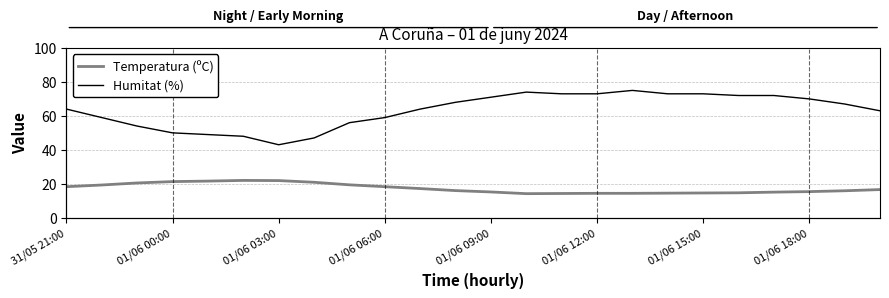

What is the difference between the second highest and minimum values in the Humitat (%) series?

31.0